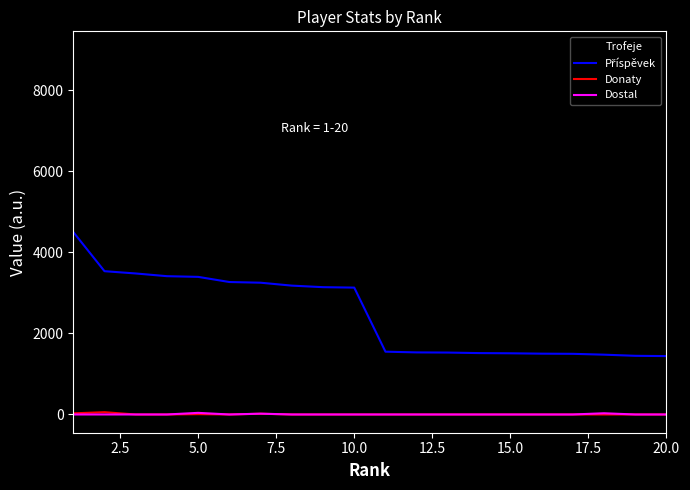

Which series has the widest spread of values?

Trofeje